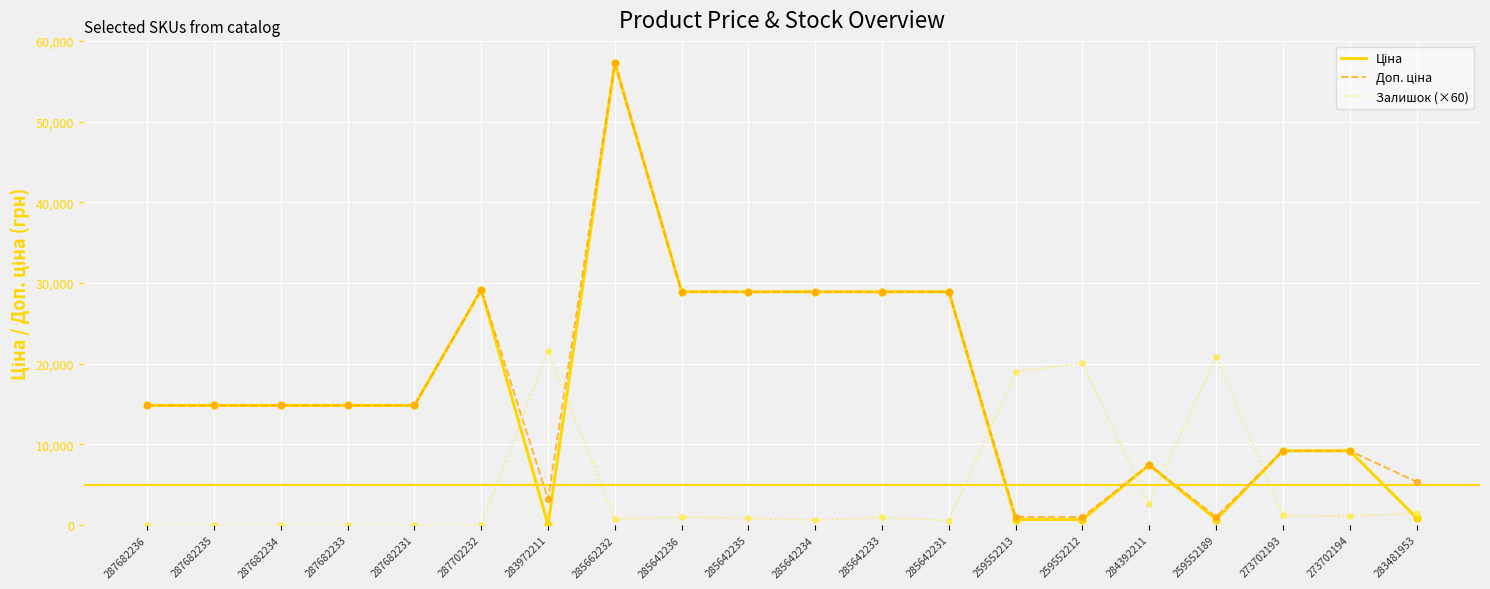

At which category is the sum across all series the highest?

285662232